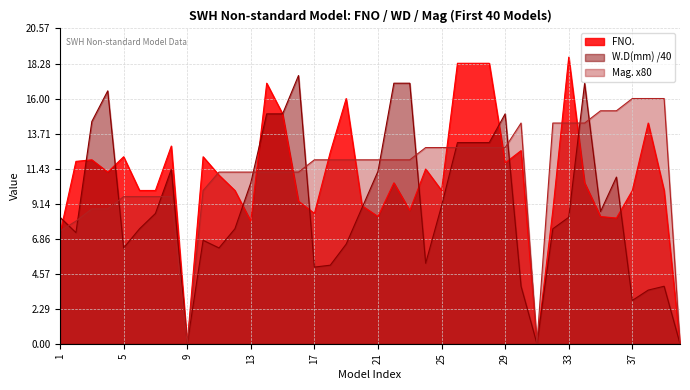

True or false: Mag. has more than 2 points higher than both neighbors.

False